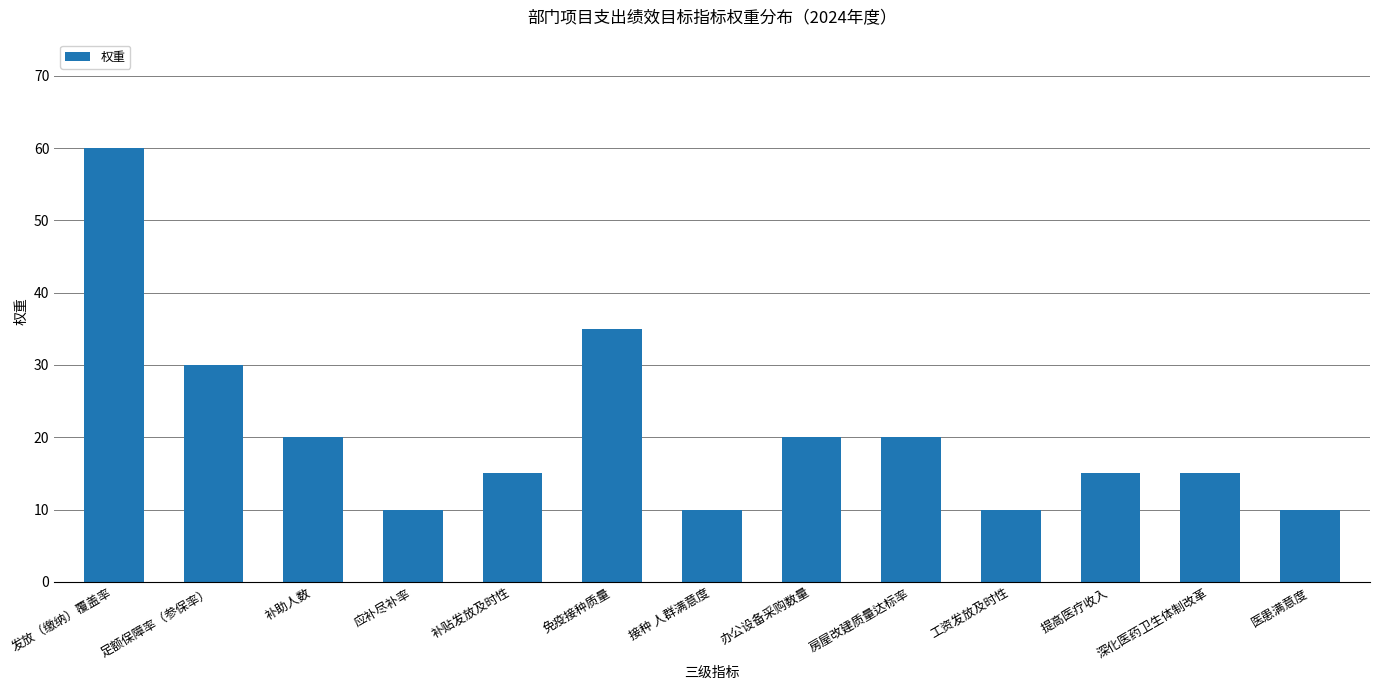

What is the label of the 12th bar from the left?

深化医药卫生体制改革